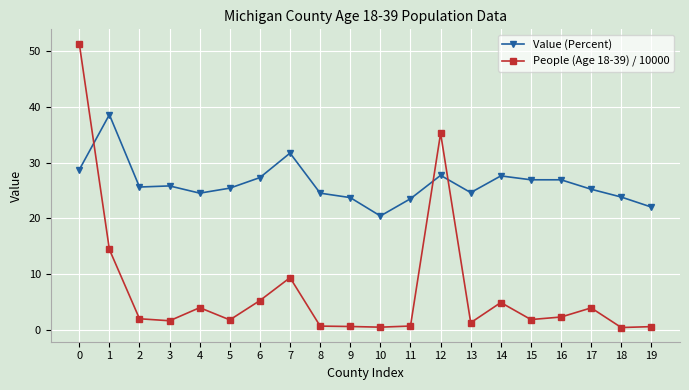

How many times do People (Age 18-39) / 10000 and Value (Percent) cross each other?

3